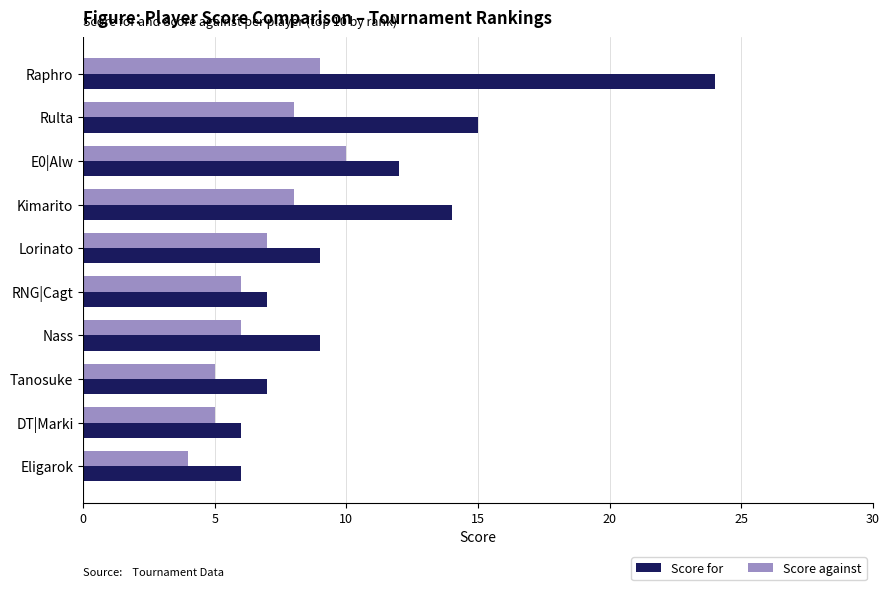

What is the sum of the Score for values at DT|Marki and Eligarok?

12